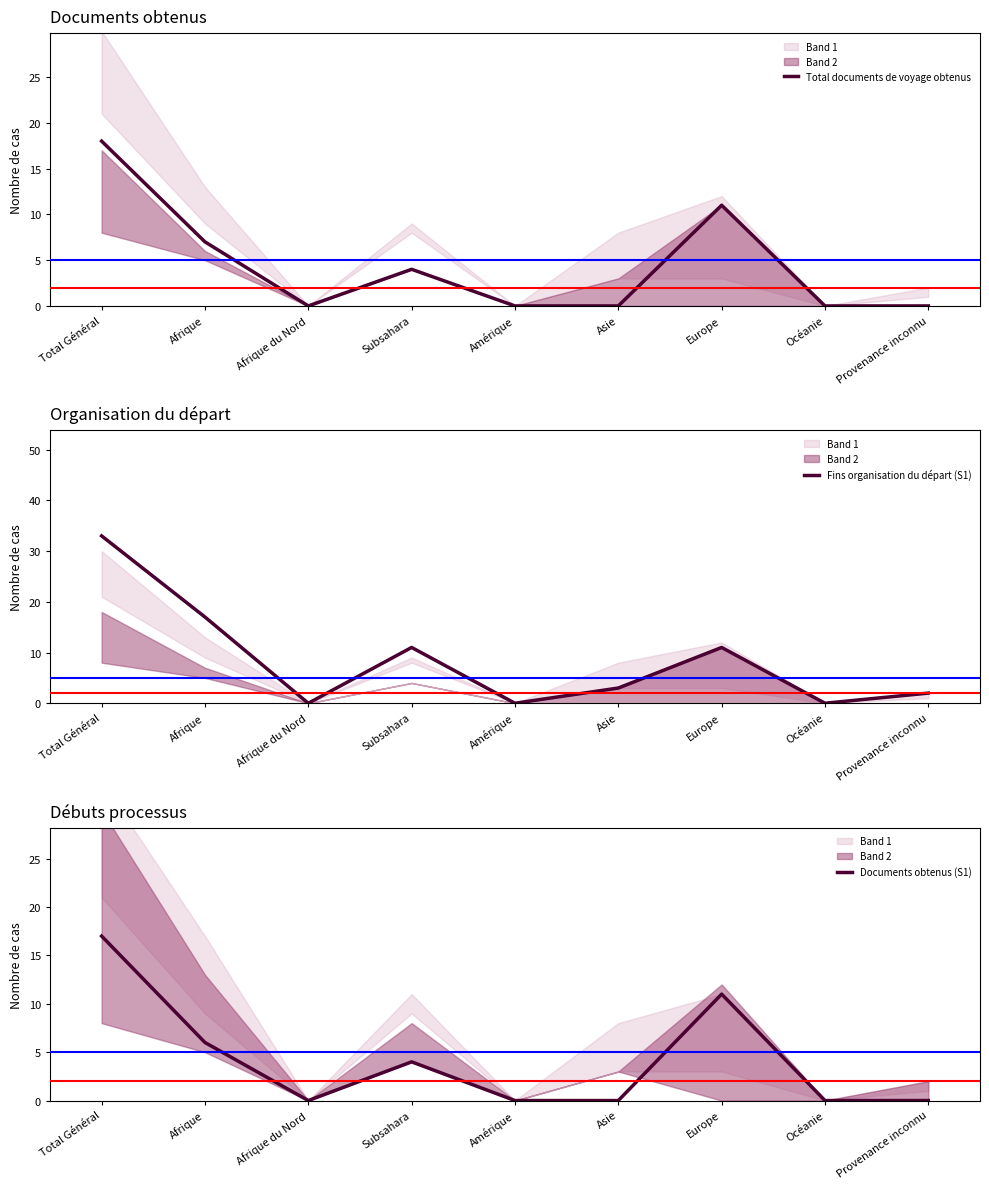

At which category is the sum across all series the highest?

Total Général